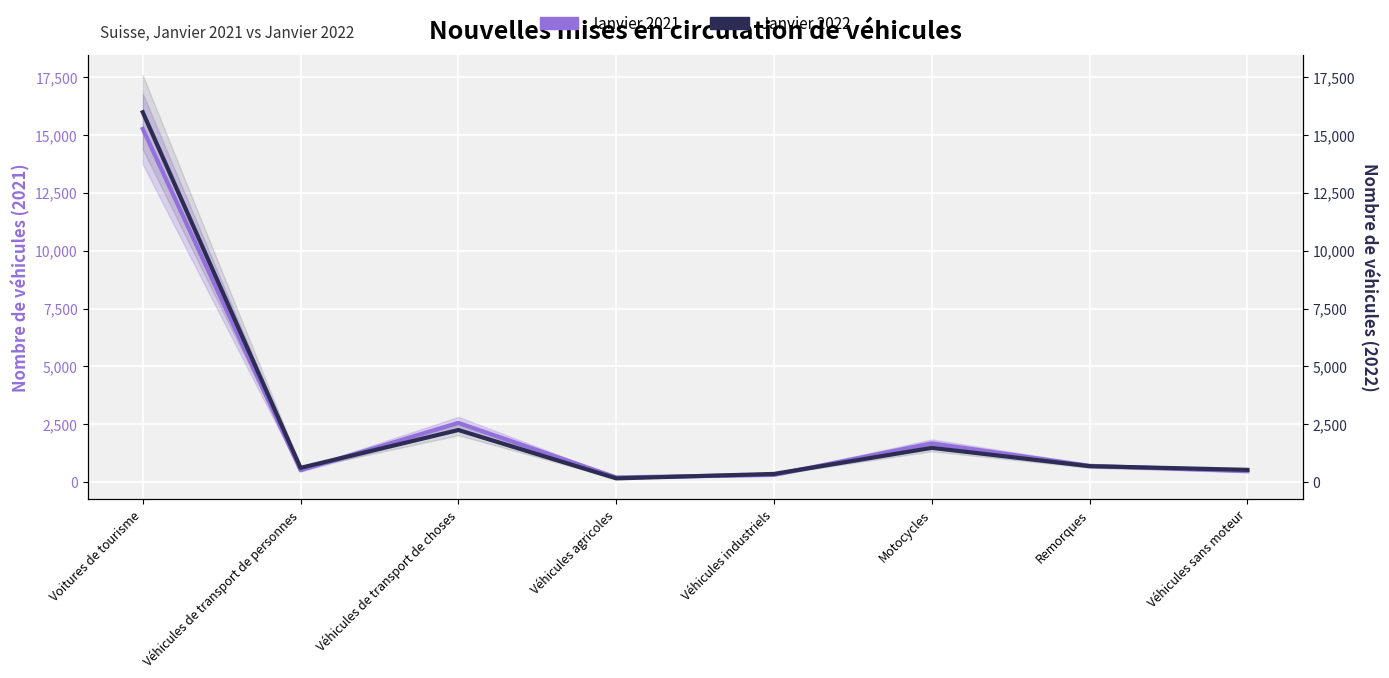

At how many categories does at least one series exceed 11477?

1